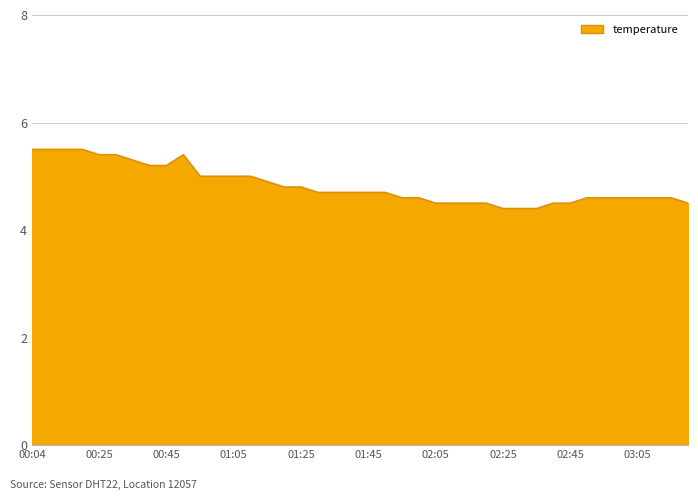

What is the sum of all values?

193.4